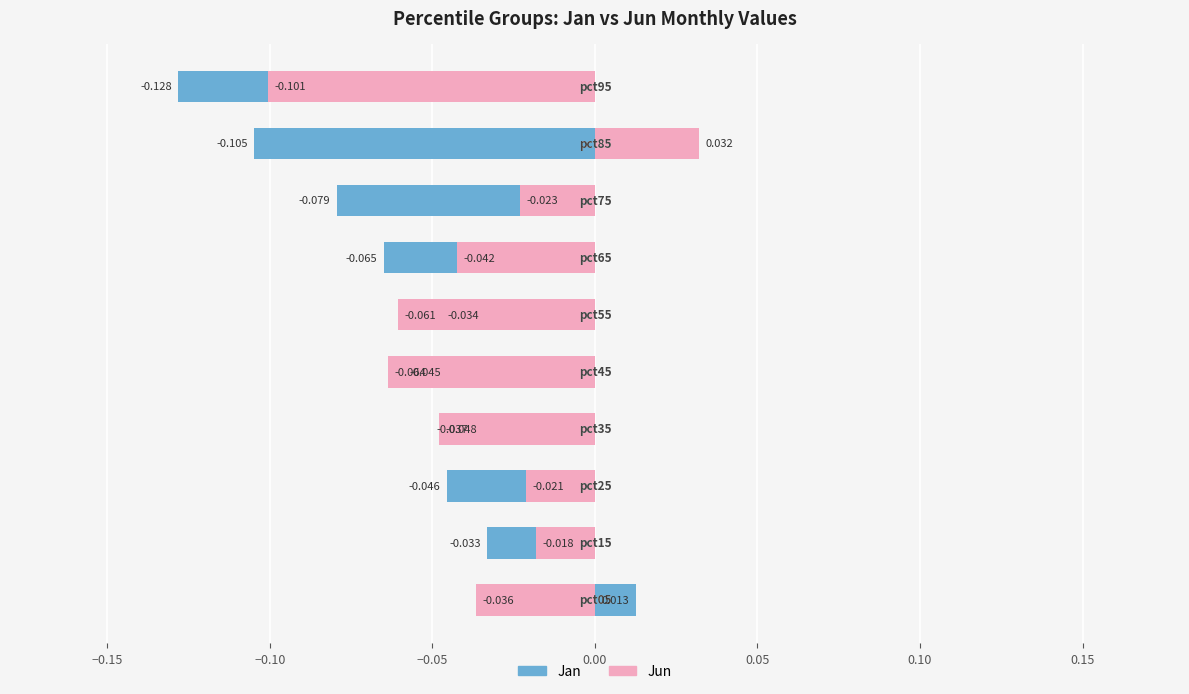

True or false: Jun has a value of -0.1 at 0.05.

False